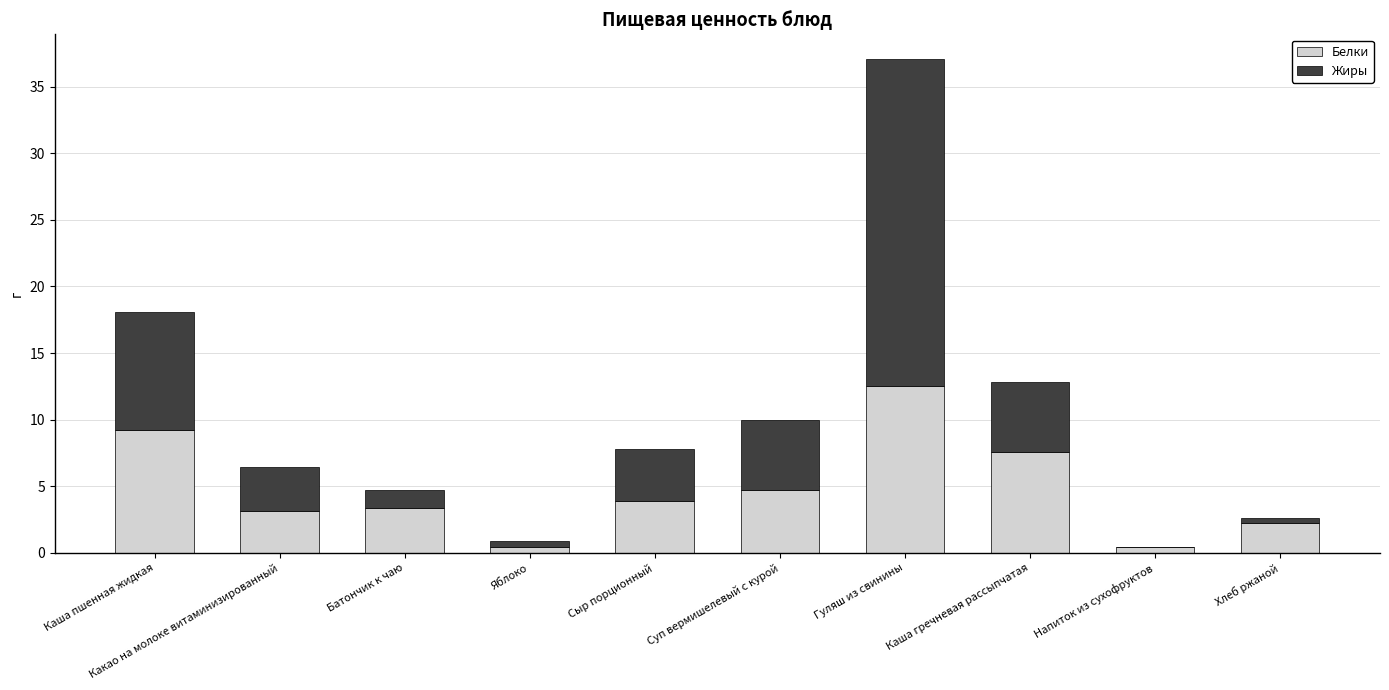

At which category is the sum across all series the highest?

Гуляш из свинины